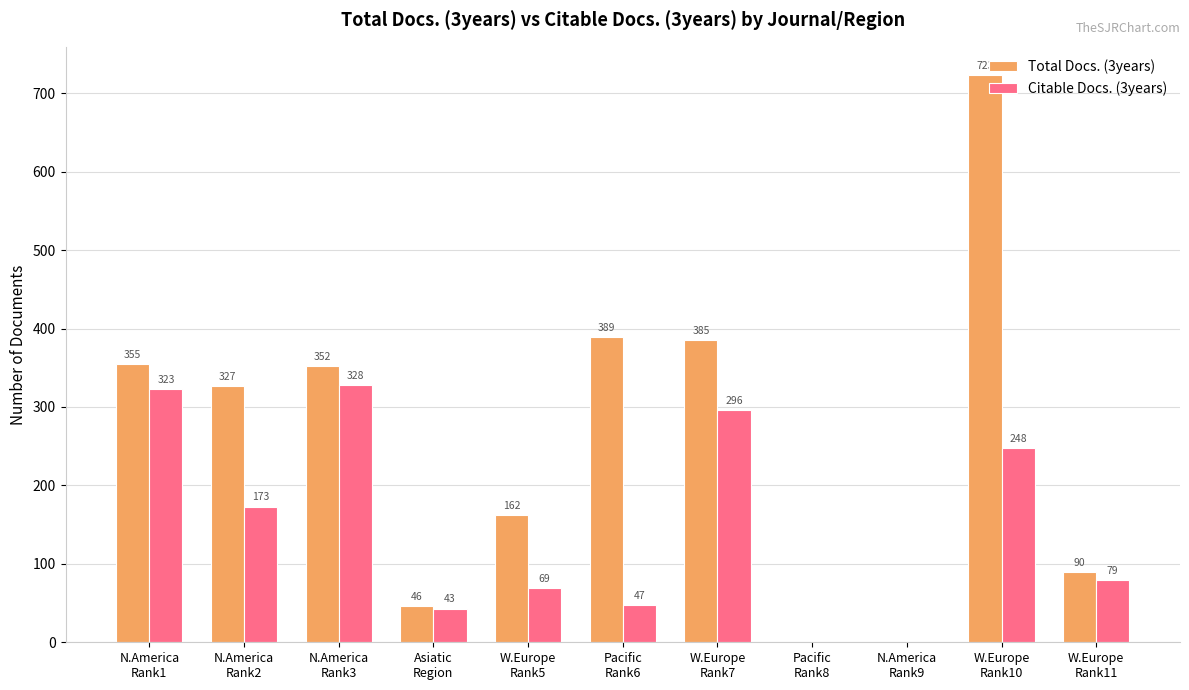

What is the sum of all Total Docs. (3years) values?

2829